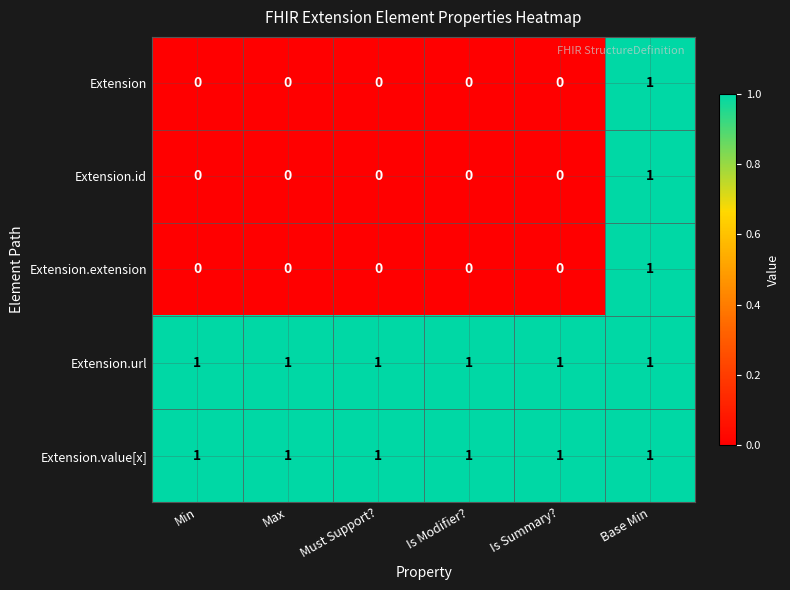

How many Extension.id values are between 0 and 1?

6